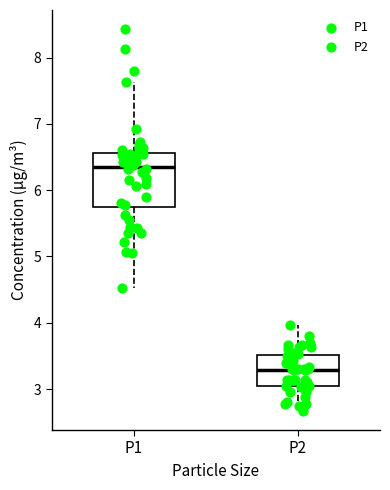

Reading left to right, read every box against the y-axis: the position of its median line, the range the box covers, and the ends of its whiskers. The values are not printed on the chart, so give them approximately, as read against the axis.

P1: median 6.4, box 5.7 to 6.6, whiskers 4.5 to 7.6
P2: median 3.3, box 3.1 to 3.5, whiskers 2.7 to 4.0